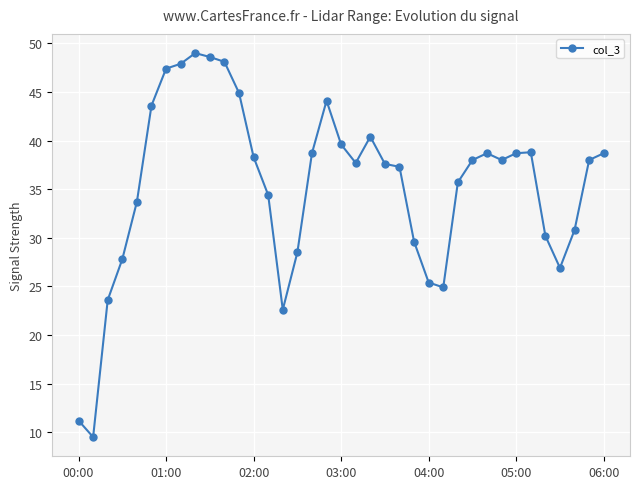

What is the greatest value displayed?

49.0